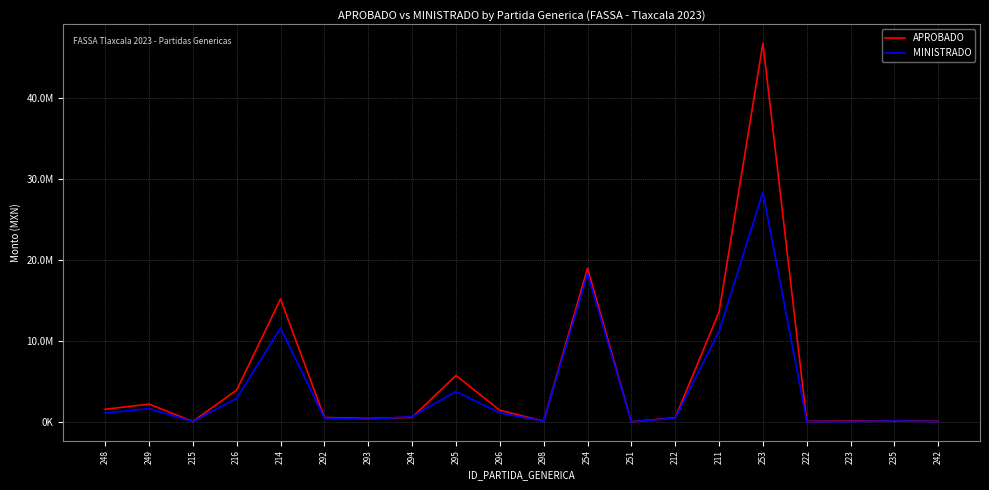

What are all the series names shown in the legend?

APROBADO, MINISTRADO